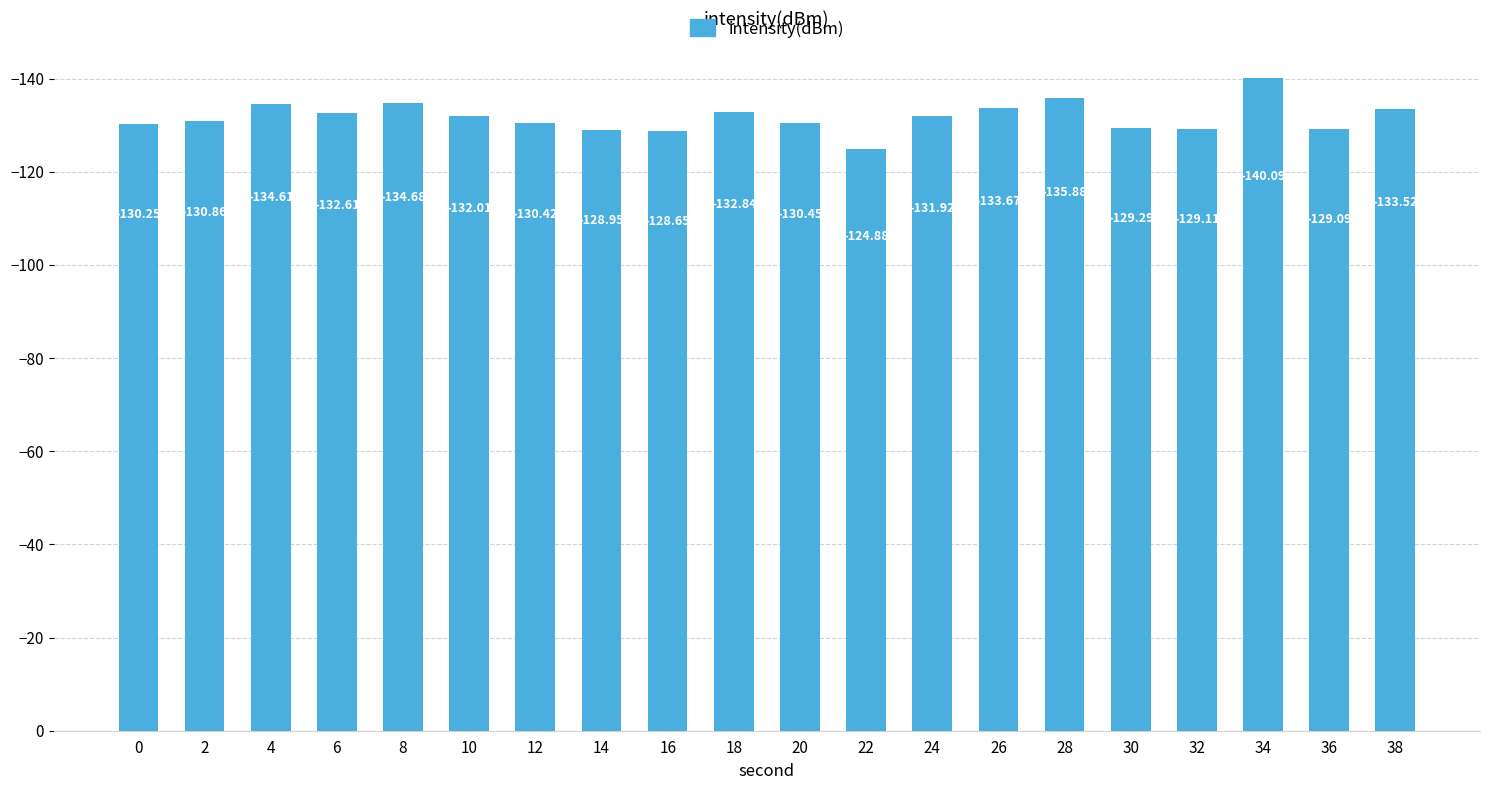

Is it true that the value at 34 is -140.1?

True